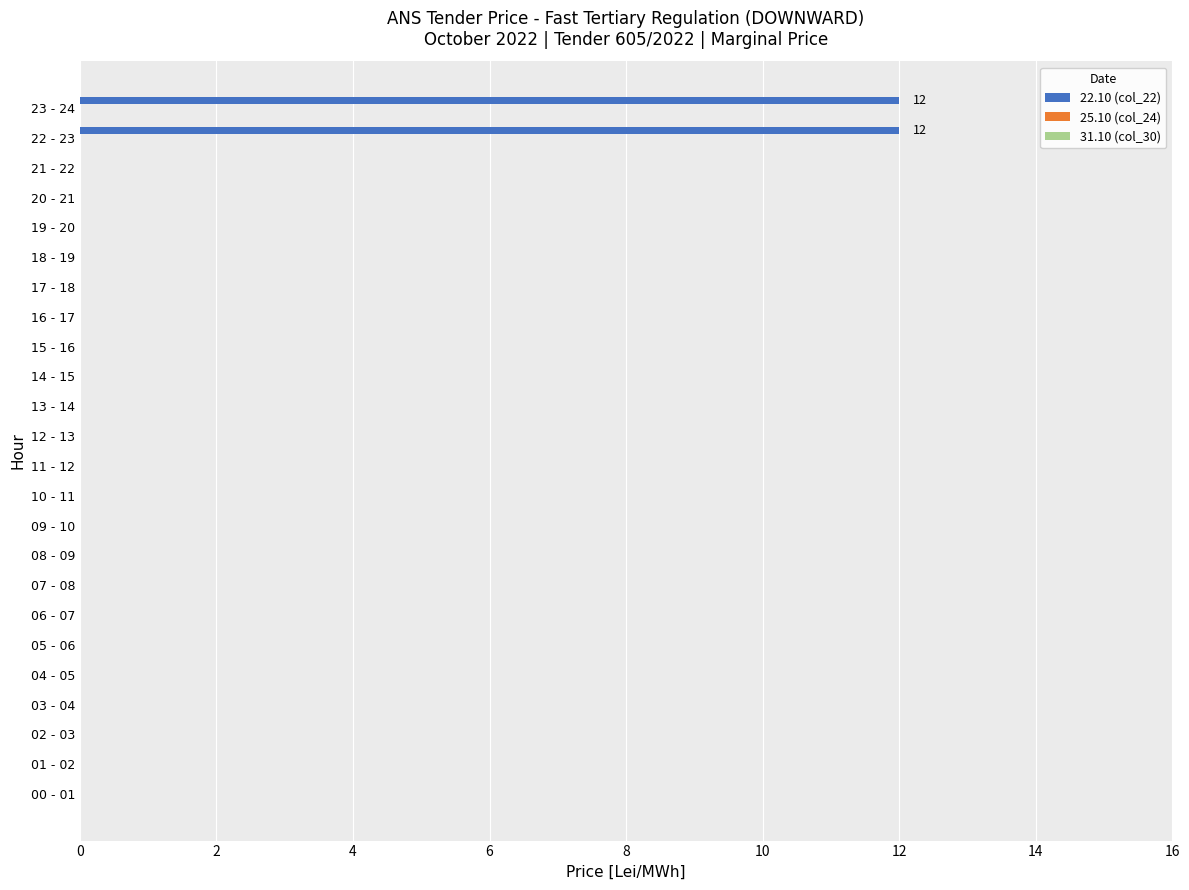

Count the number of data series in this chart.

1